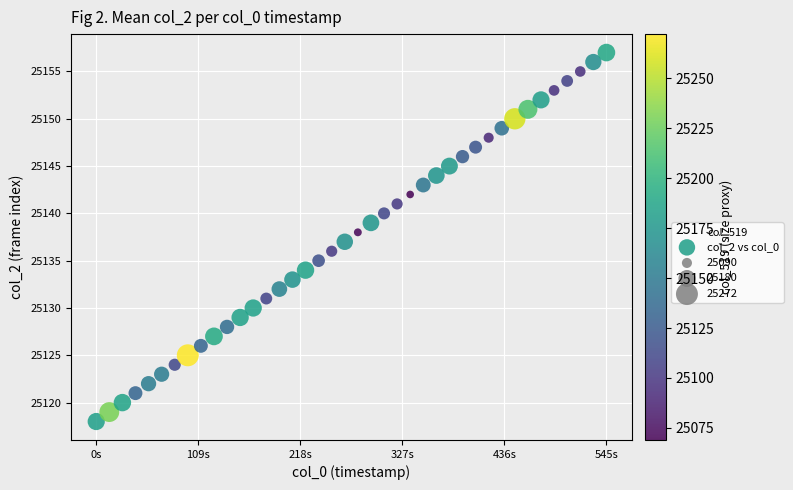

What is the range of Y values (max minus min)?

39